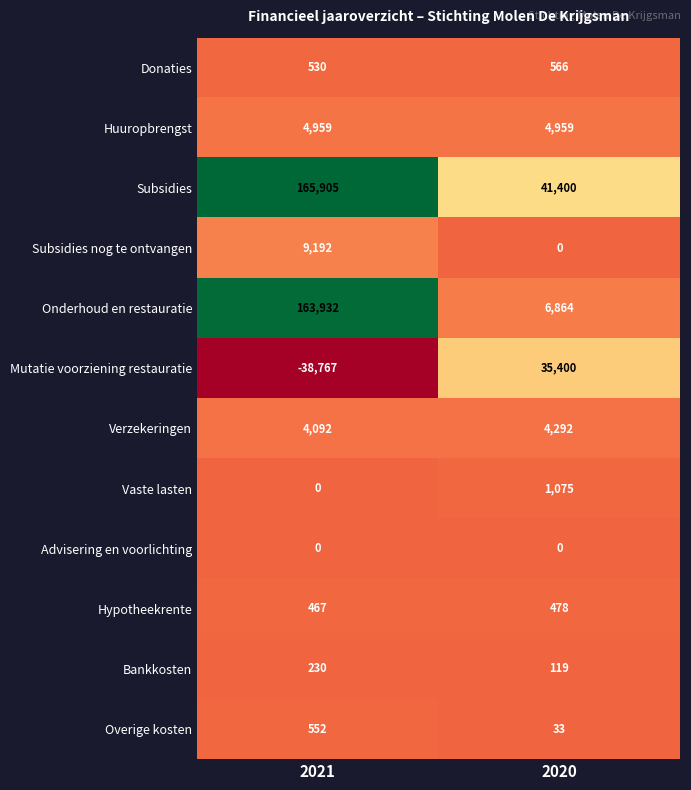

Reading left to right, extract all data points from this chart.

Donaties: 2021=530	2020=566
Huuropbrengst: 2021=4959	2020=4959
Subsidies: 2021=165905	2020=41400
Subsidies nog te ontvangen: 2021=9192	2020=0
Onderhoud en restauratie: 2021=163932	2020=6864
Mutatie voorziening restauratie: 2021=-38767	2020=35400
Verzekeringen: 2021=4092	2020=4292
Vaste lasten: 2021=0	2020=1075
Advisering en voorlichting: 2021=0	2020=0
Hypotheekrente: 2021=467	2020=478
Bankkosten: 2021=230	2020=119
Overige kosten: 2021=552	2020=33